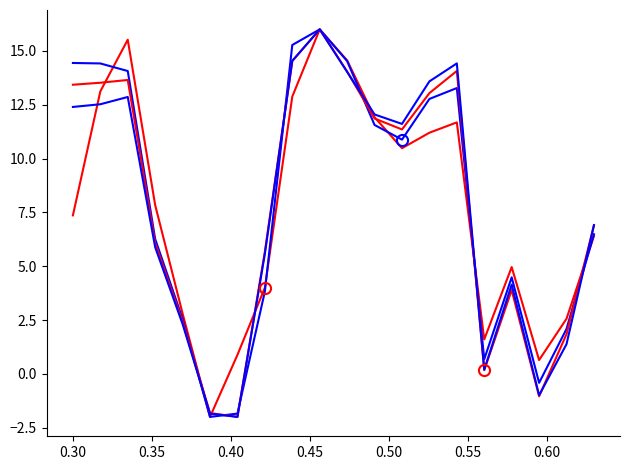

Does the chart have visible grid lines?

No